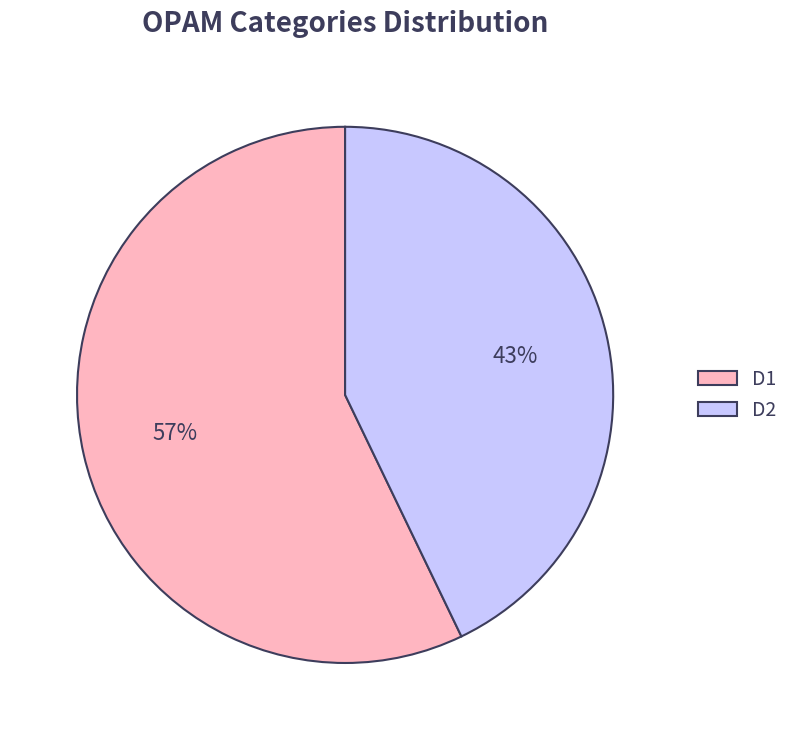

Is it true that D1 is 43% of the pie?

False